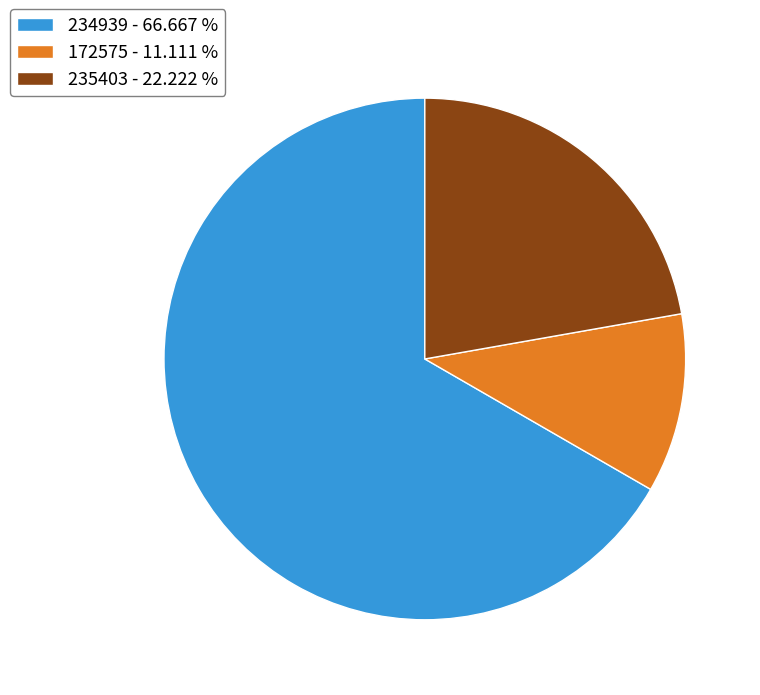

Does 234939 - 66.667 % account for over 50% of the chart?

Yes